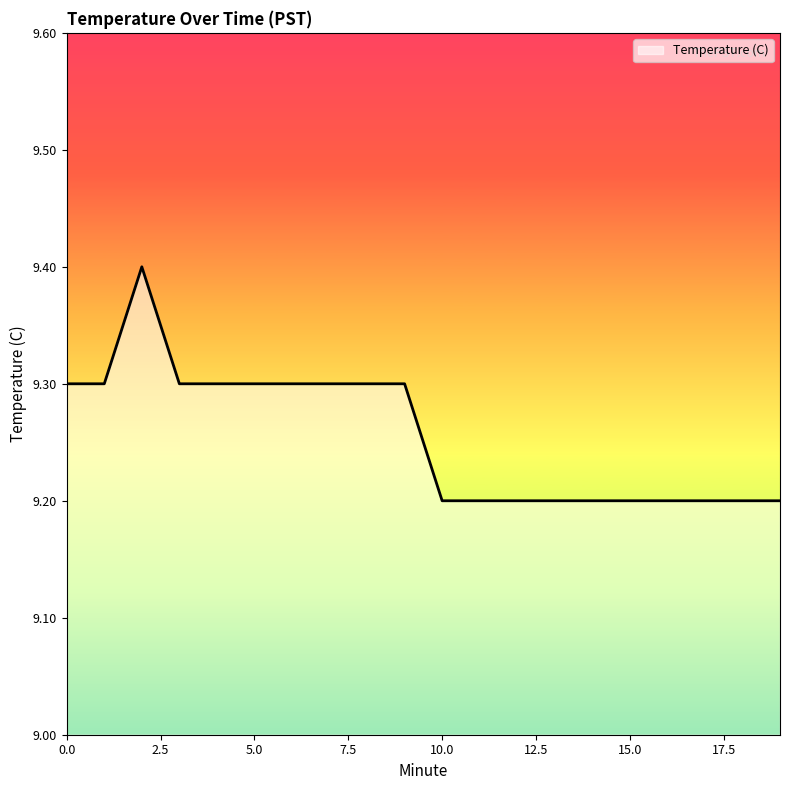

What is the maximum value shown in the chart?

9.4